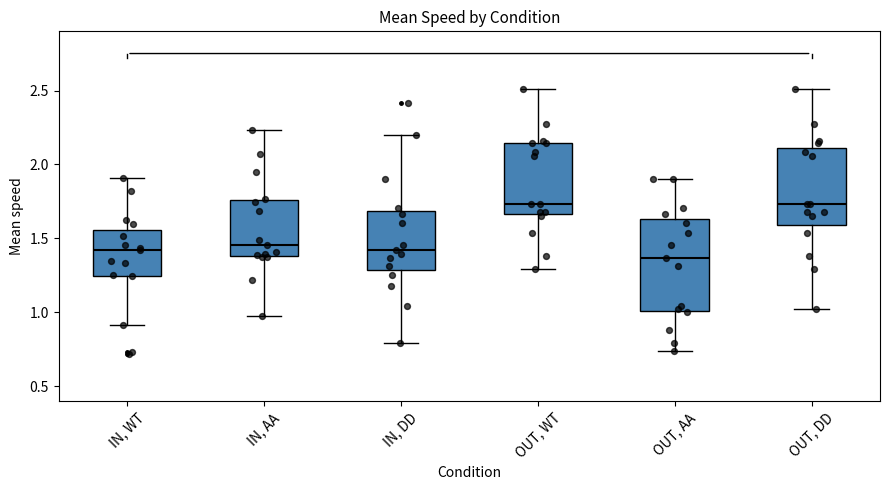

Reading left to right, read every box against the y-axis: the position of its median line, the range the box covers, and the ends of its whiskers. The values are not printed on the chart, so give them approximately, as read against the axis.

IN, WT: median 1.40, box 1.25 to 1.55, whiskers 0.90 to 1.90
IN, AA: median 1.45, box 1.40 to 1.75, whiskers 1.00 to 2.25
IN, DD: median 1.40, box 1.30 to 1.70, whiskers 0.80 to 2.20
OUT, WT: median 1.75, box 1.65 to 2.15, whiskers 1.30 to 2.50
OUT, AA: median 1.35, box 1.00 to 1.65, whiskers 0.75 to 1.90
OUT, DD: median 1.75, box 1.60 to 2.10, whiskers 1.00 to 2.50